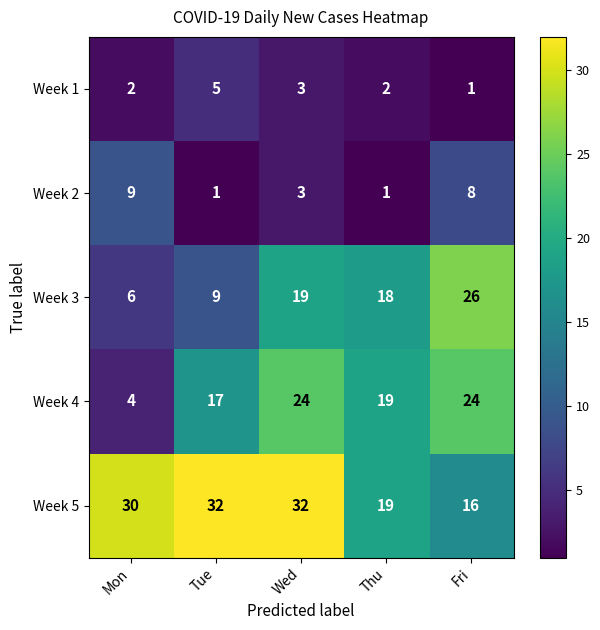

What is the total value across all series at Wed?

81